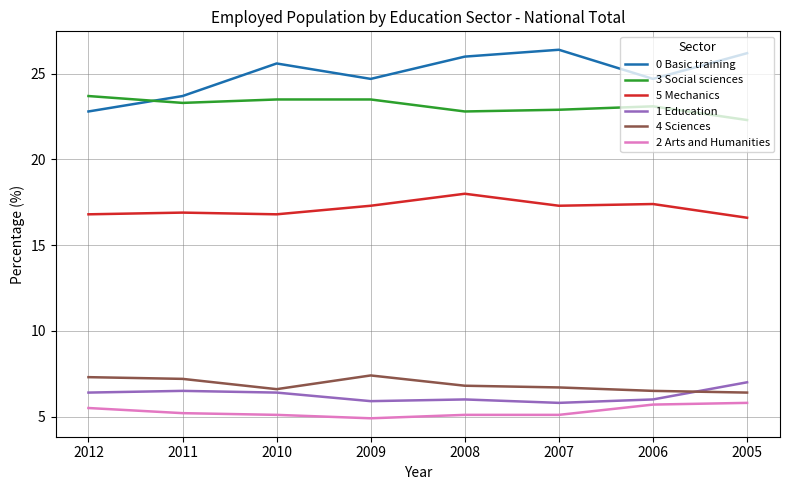

The value of 4 Sciences at 2012 is 7.3. True or false?

True